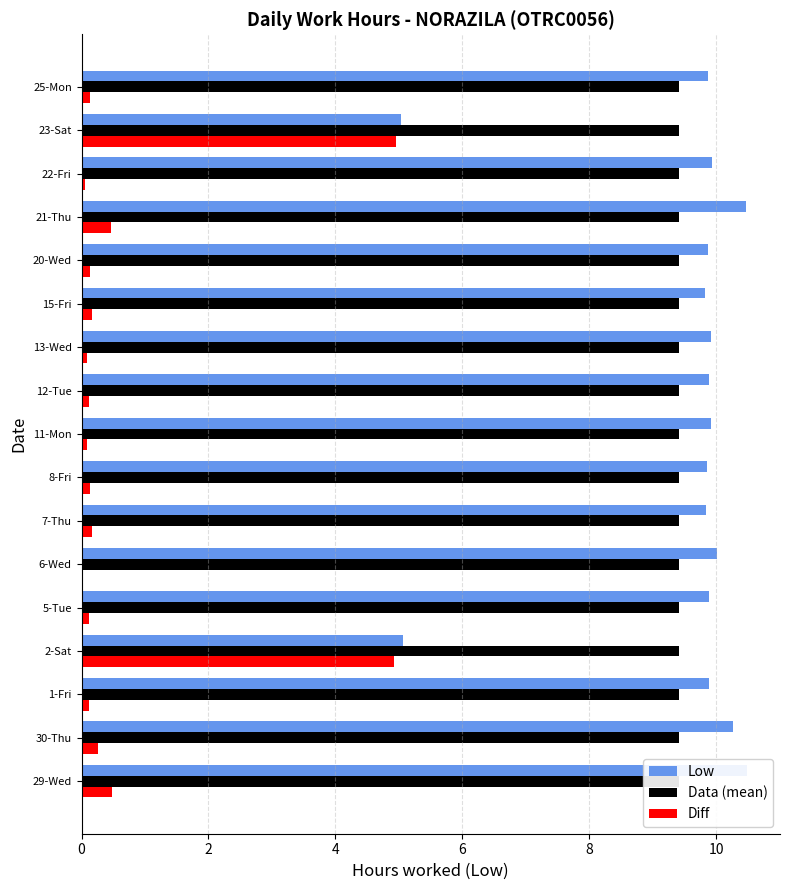

Count the number of categories in the chart.

17